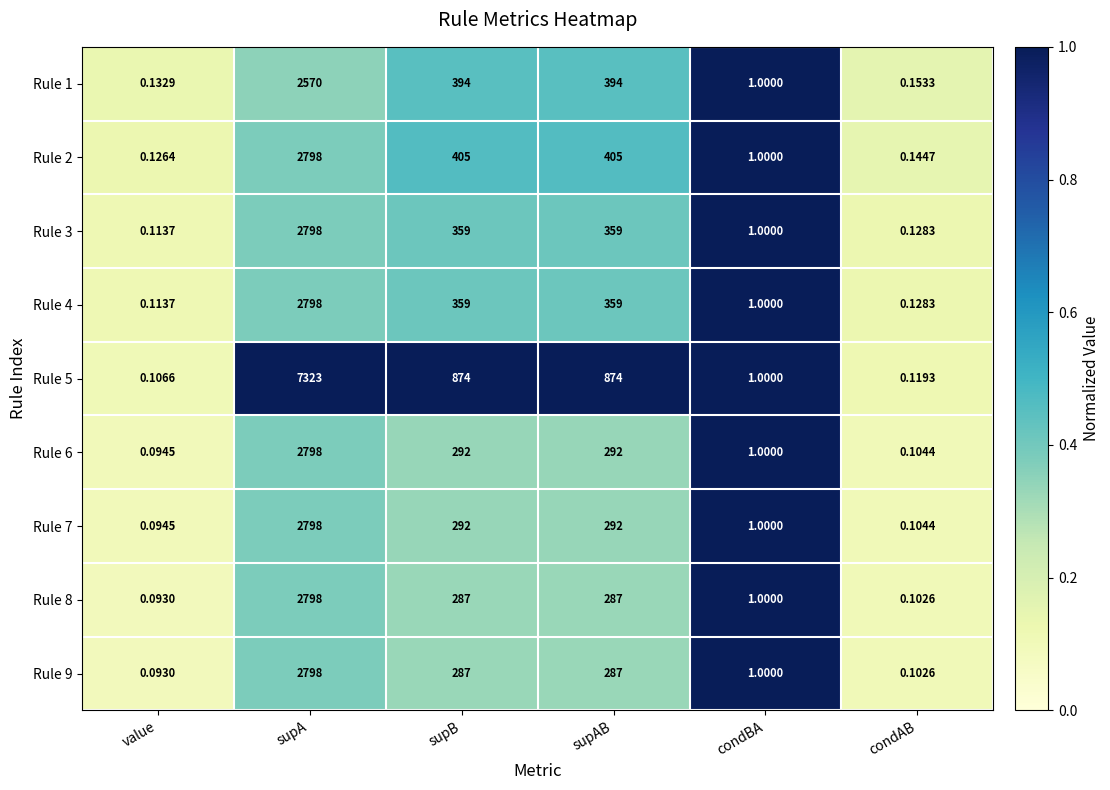

What is the spread (max minus min) of values at supB?

587.0